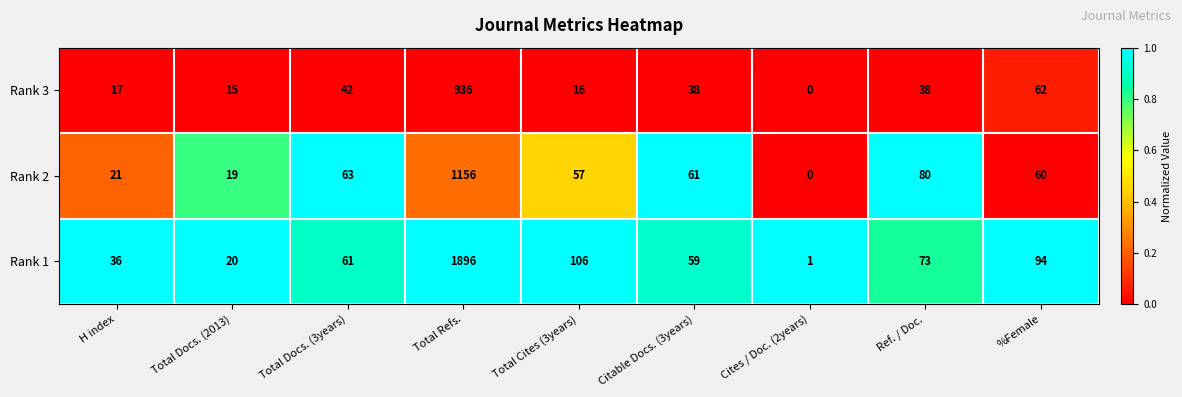

Reading right to left, transcribe all the data shown in this chart.

Rank 3: 62	38	0	38	16	936	42	15	17
Rank 2: 60	80	0	61	57	1156	63	19	21
Rank 1: 94	73	1	59	106	1896	61	20	36